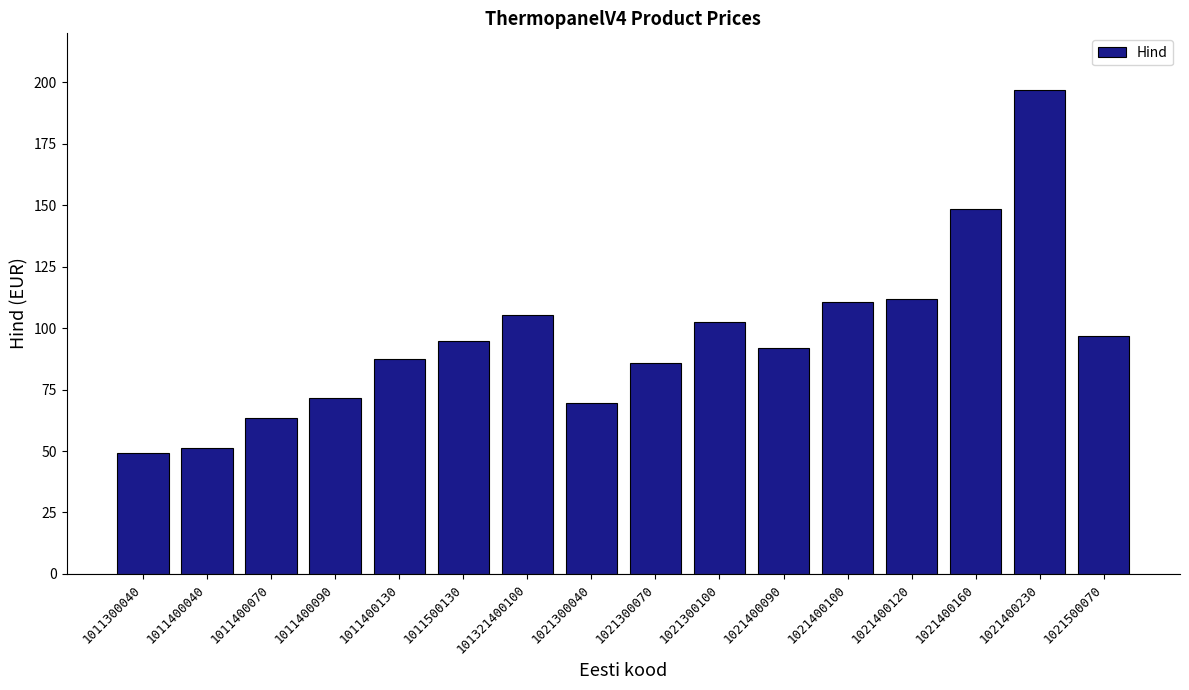

The value at 101321400100 is 141.9. True or false?

False